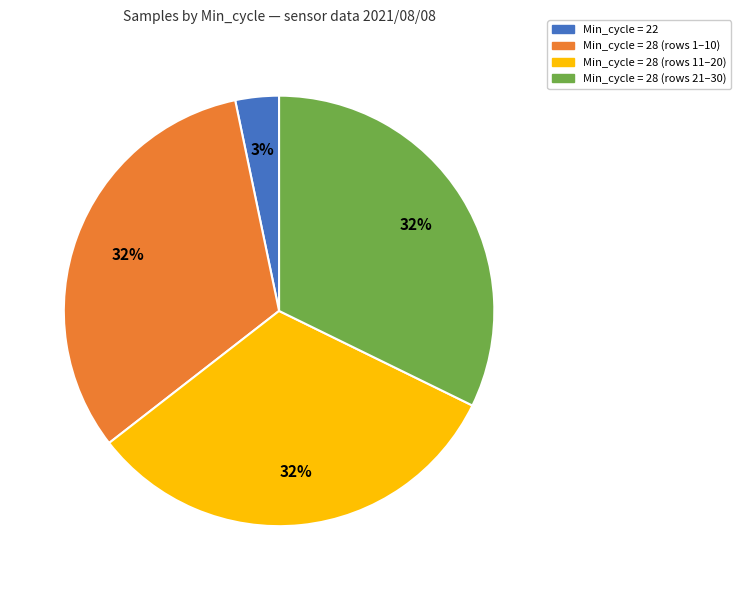

What is the smallest slice in the pie chart?

Min_cycle = 22